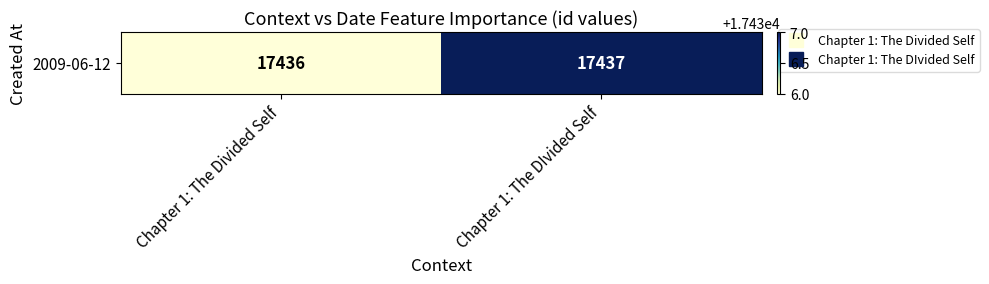

Approximately how many times larger is the value at Chapter 1: The DIvided Self compared to Chapter 1: The Divided Self?

1.0